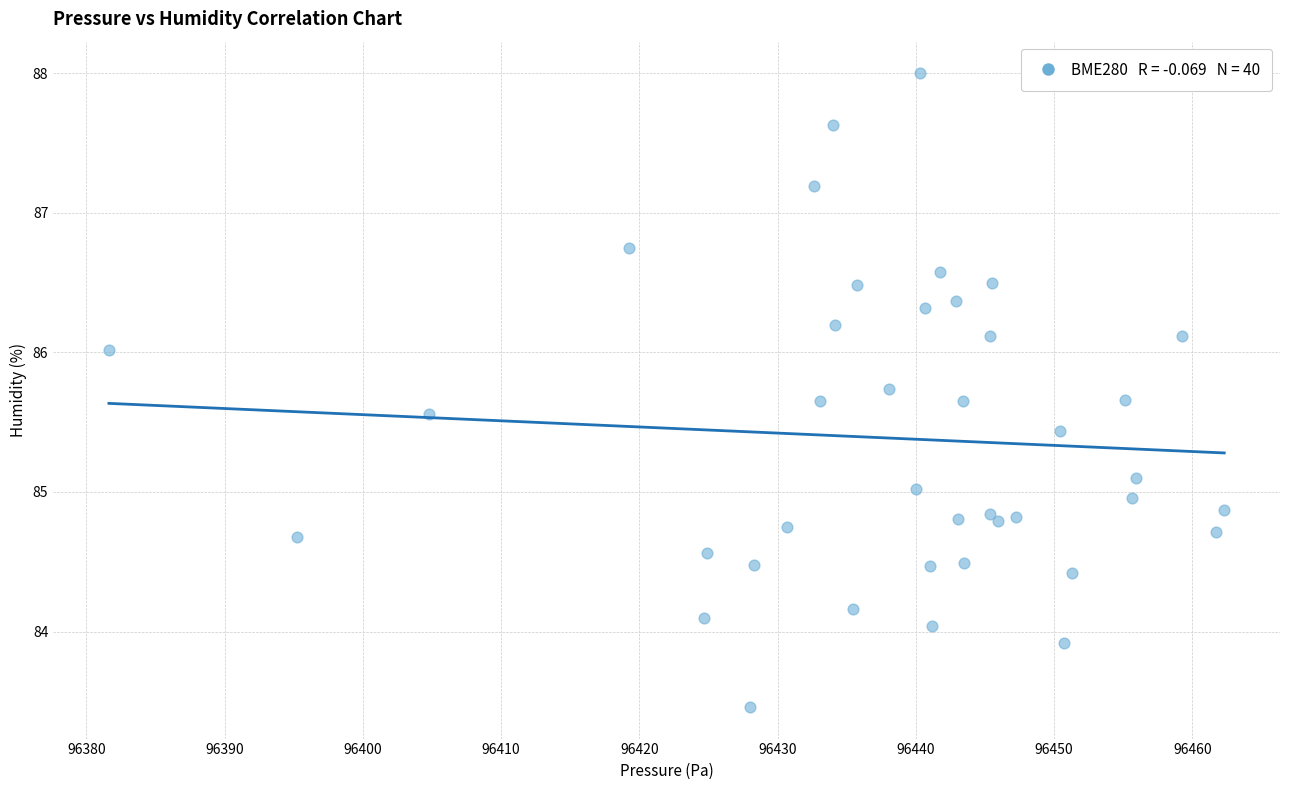

What is the range of Y values (max minus min)?

4.5